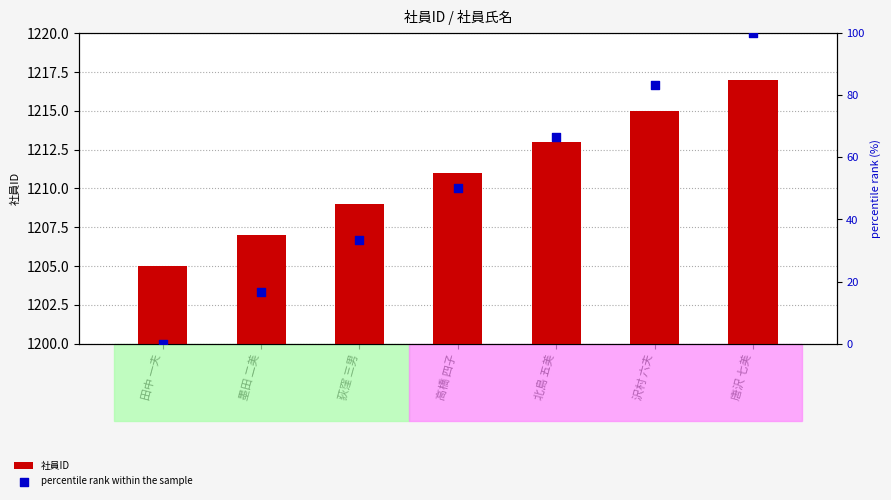

Which series has the widest spread of Y values?

percentile rank within the sample